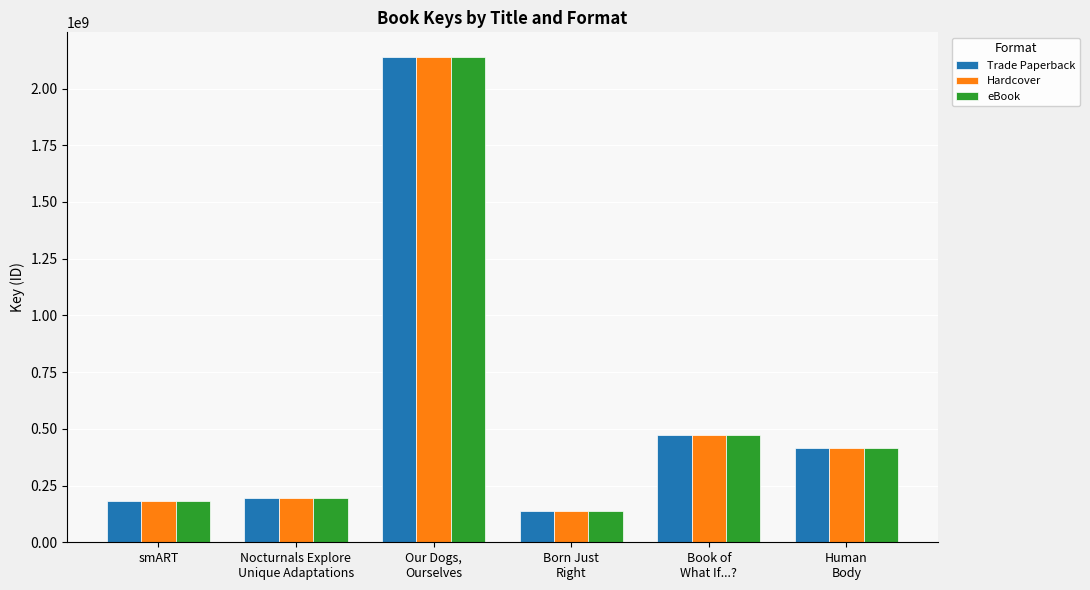

What is the difference between the maximum and minimum values in the eBook series?

2001528986